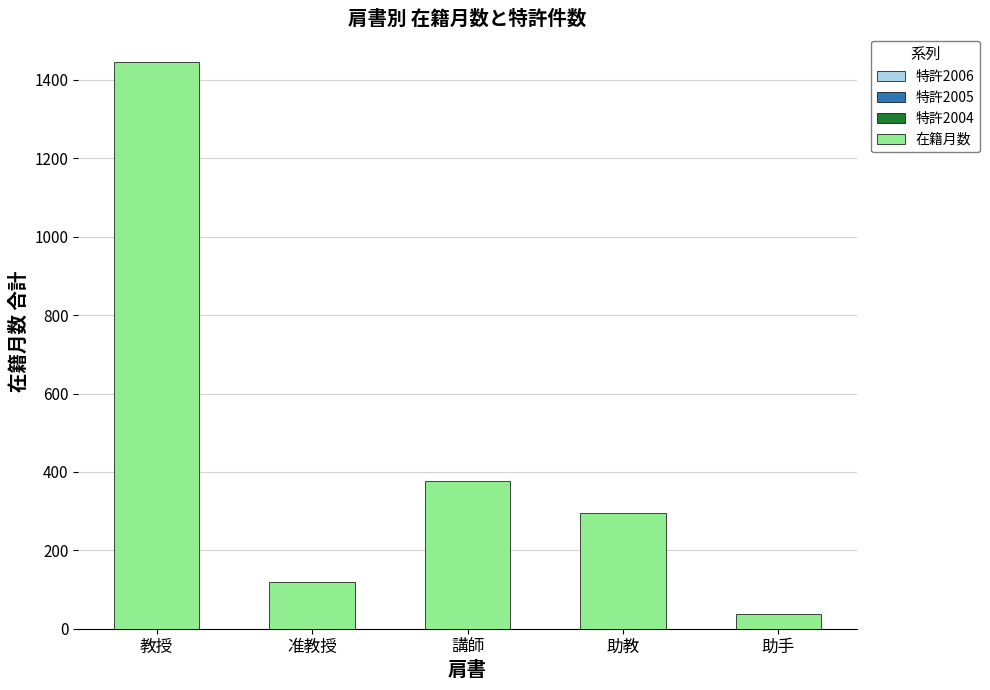

Reading right to left, transcribe all the data shown in this chart.

37	295	378	120	1446